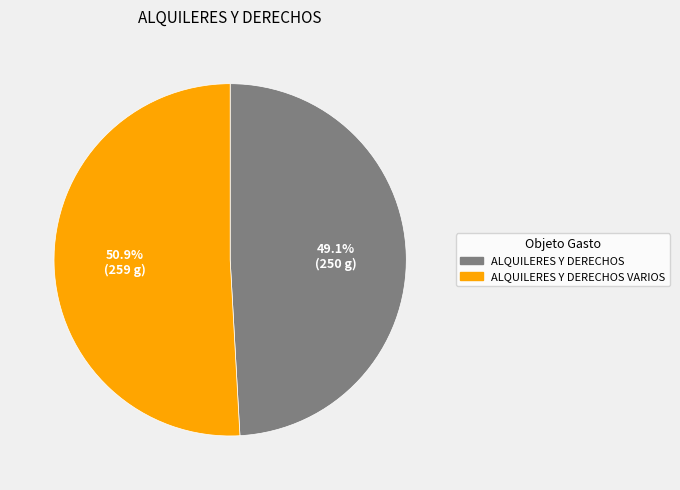

How many segments does this pie chart have?

2